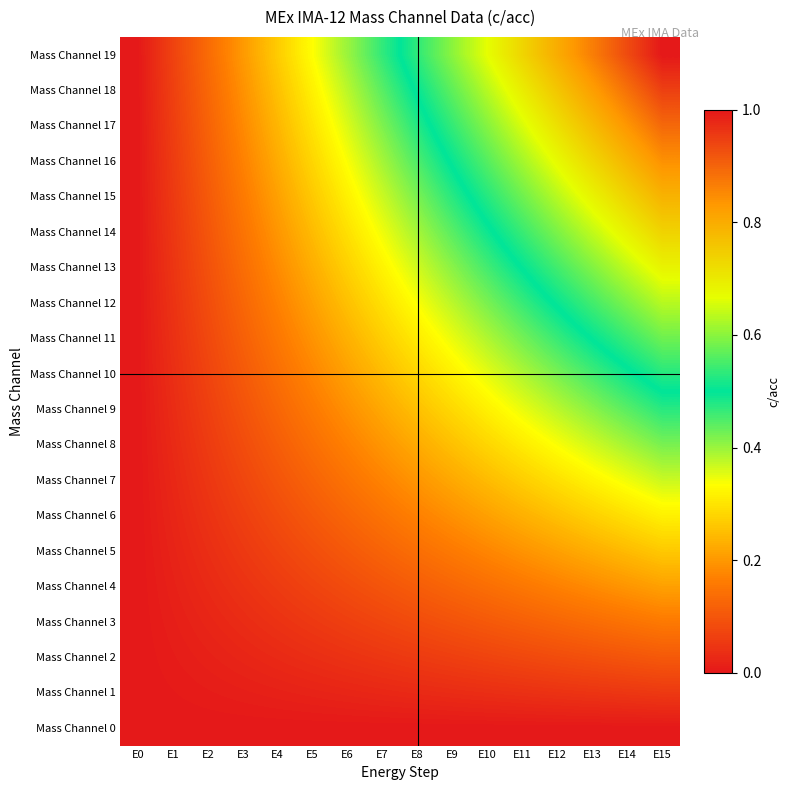

At how many categories does at least one series exceed 0?

15